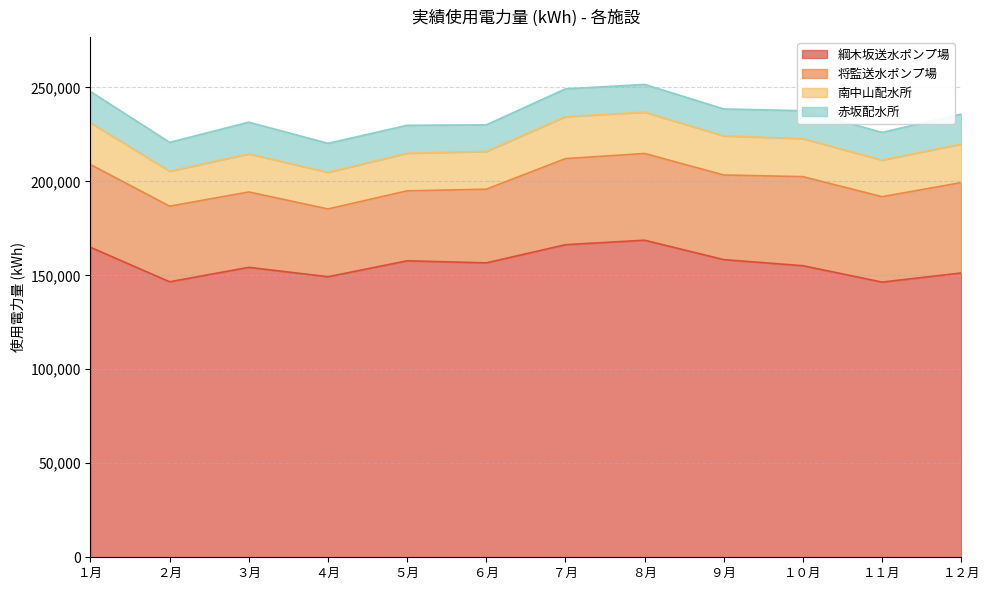

Count the number of categories in the chart.

12